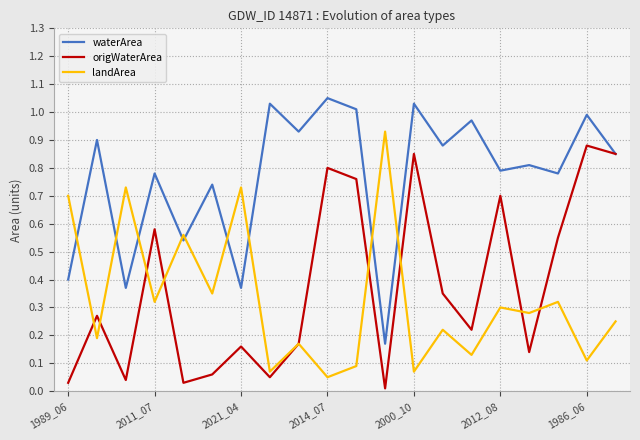

After their last crossing, which series has the higher values: waterArea or landArea?

waterArea